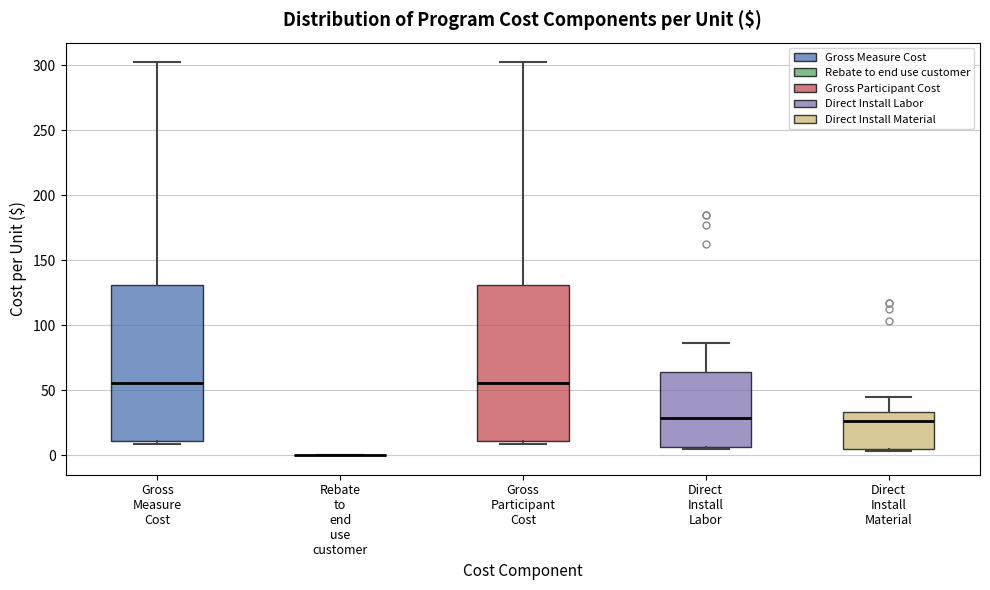

Where is the lower edge of the box for Gross Measure Cost on the y-axis? The values are not printed on the chart, so give them approximately, as read against the axis.

10